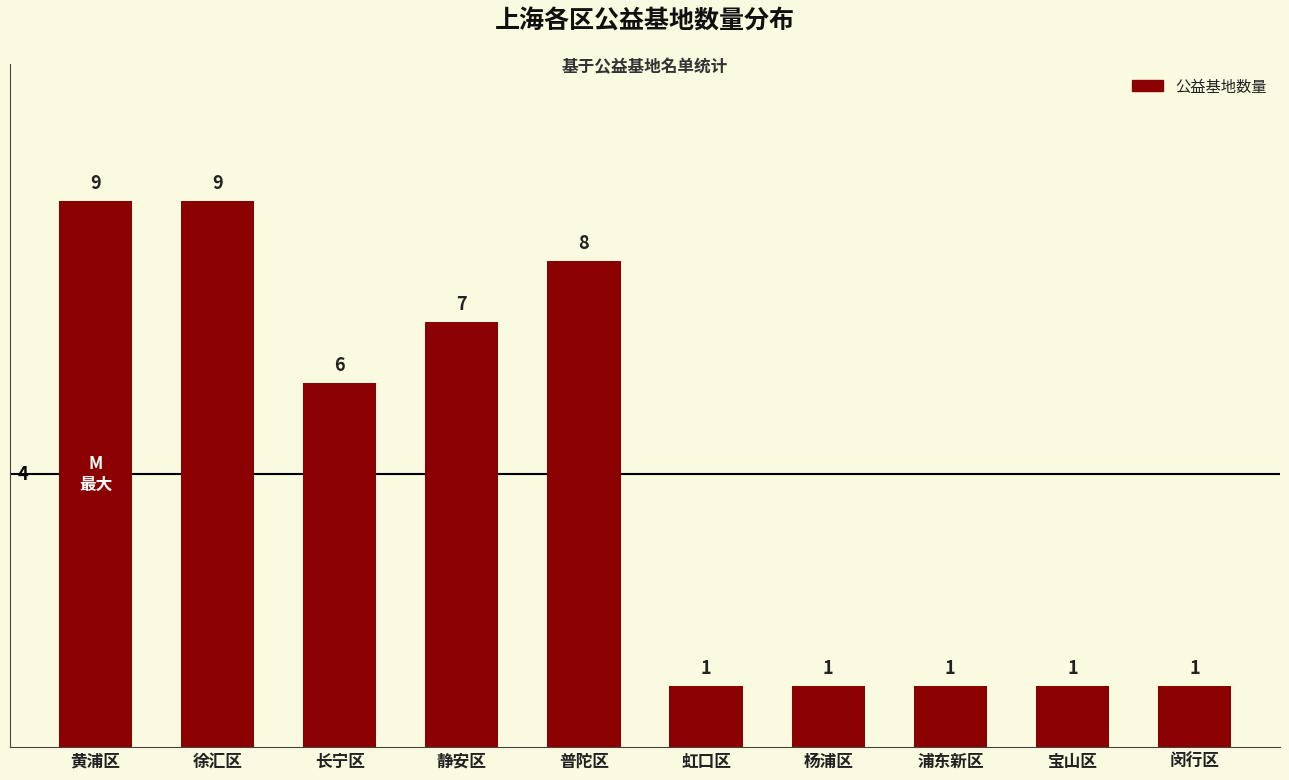

What is the difference between the values at 宝山区 and 静安区?

6